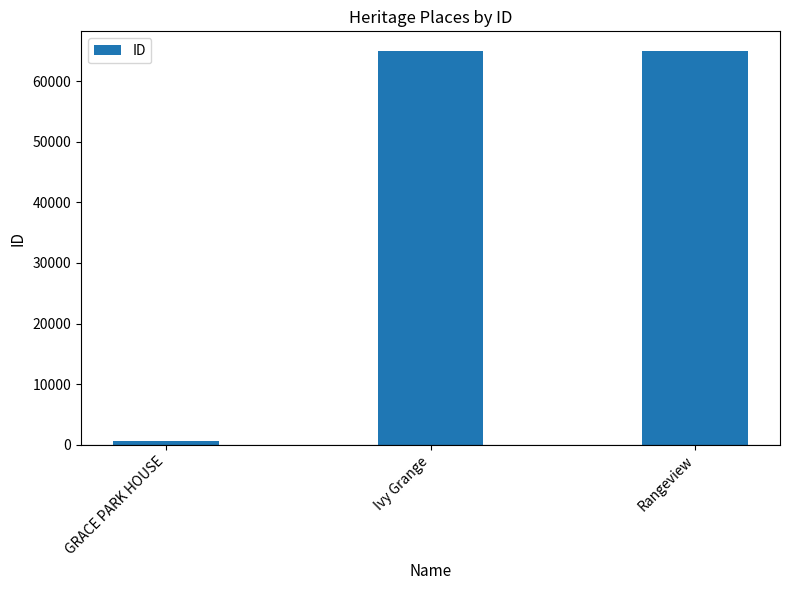

How many bars are there in total?

3